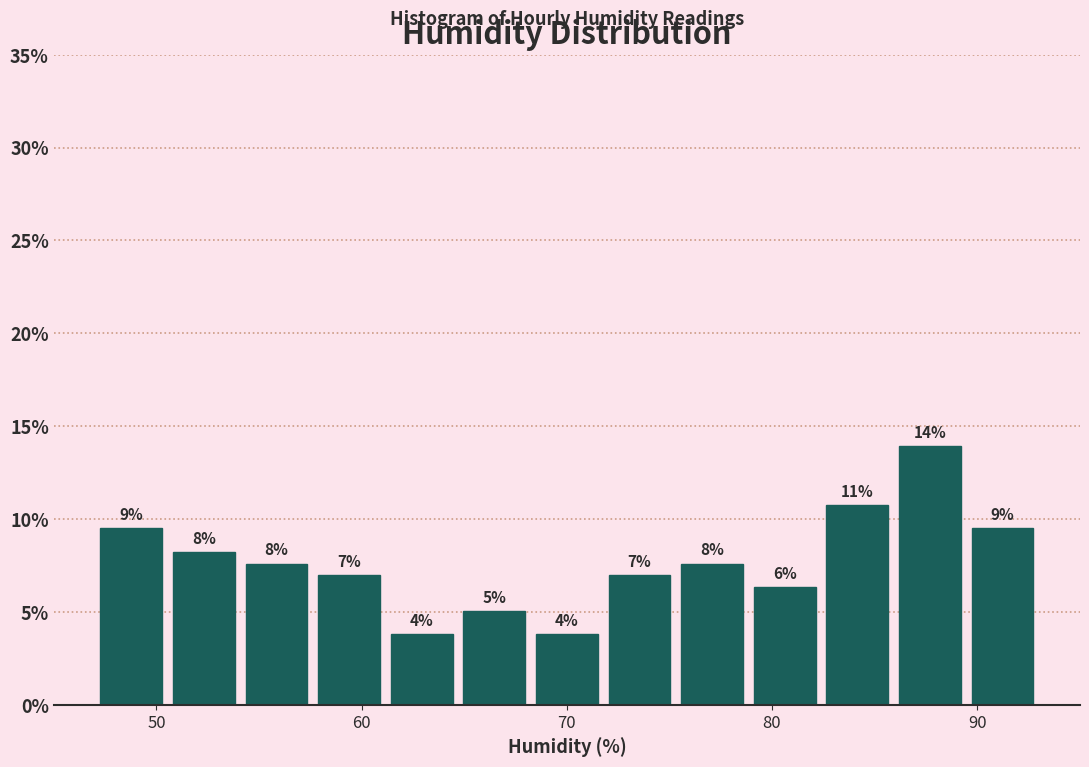

Read against the x-axis, roughly where is the centre of the tallest bar?

88